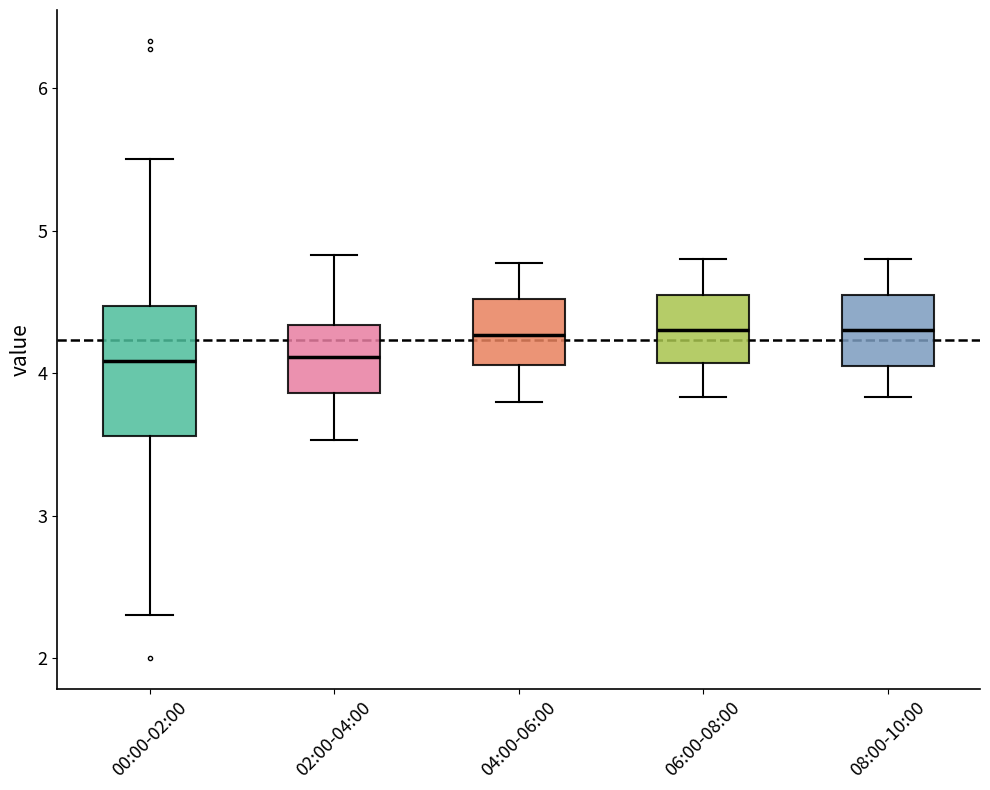

Reading left to right, read every box against the y-axis: the position of its median line, the range the box covers, and the ends of its whiskers. The values are not printed on the chart, so give them approximately, as read against the axis.

00:00-02:00: median 4.1, box 3.6 to 4.5, whiskers 2.3 to 5.5
02:00-04:00: median 4.1, box 3.9 to 4.3, whiskers 3.5 to 4.8
04:00-06:00: median 4.3, box 4.1 to 4.5, whiskers 3.8 to 4.8
06:00-08:00: median 4.3, box 4.1 to 4.5, whiskers 3.8 to 4.8
08:00-10:00: median 4.3, box 4.1 to 4.5, whiskers 3.8 to 4.8